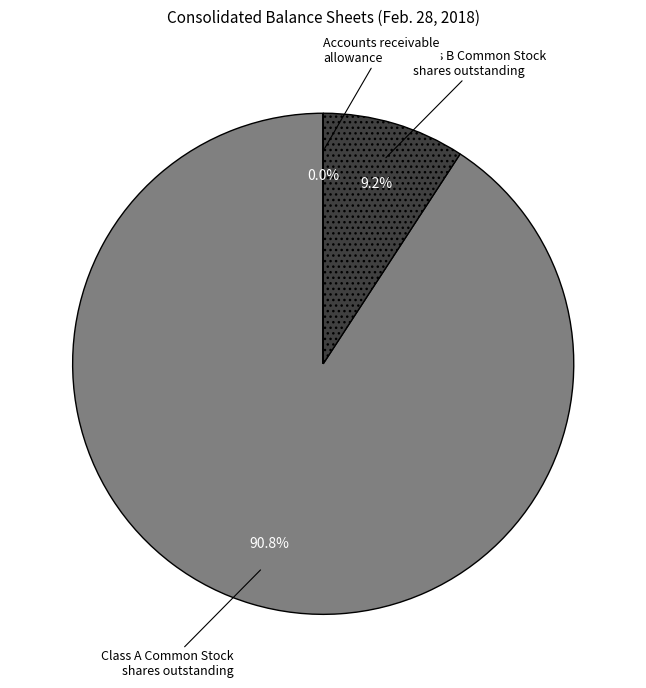

Is it true that Class B Common Stock shares outstanding is 9% of the pie?

True